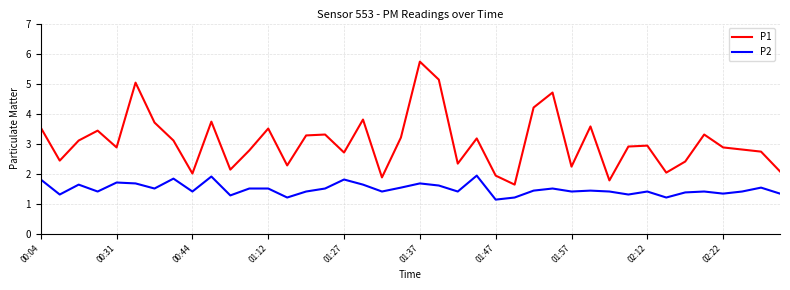

Which series has the largest total across all categories?

P1